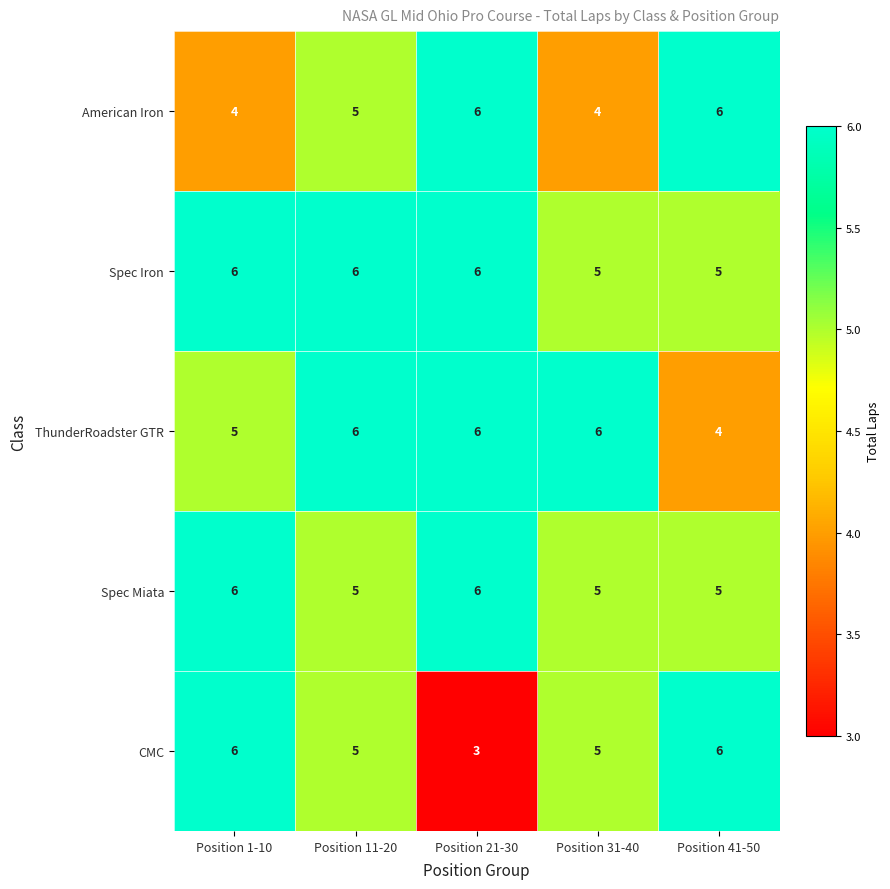

What is the difference between the maximum and minimum values in the CMC series?

3